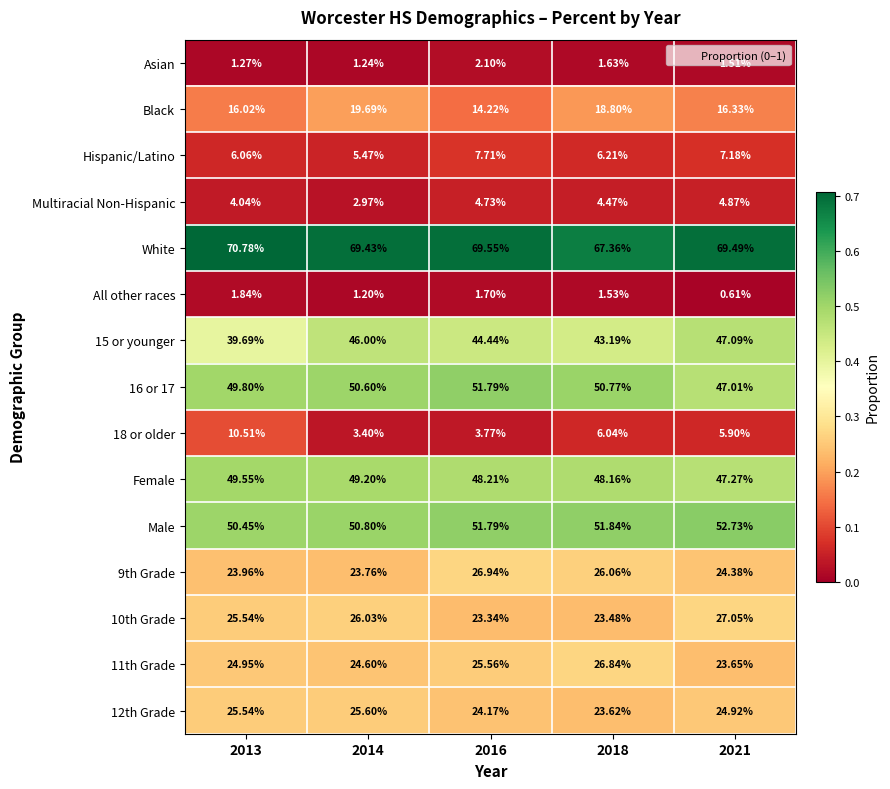

Is the value of 9th Grade at 2021 greater than the value of 16 or 17 at 2013?

No